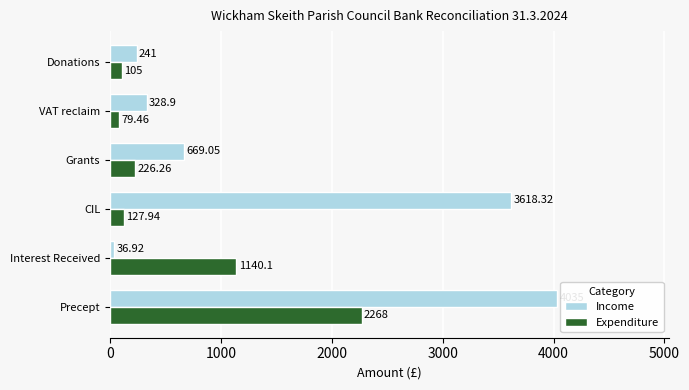

What are all the series names shown in the legend?

Income, Expenditure